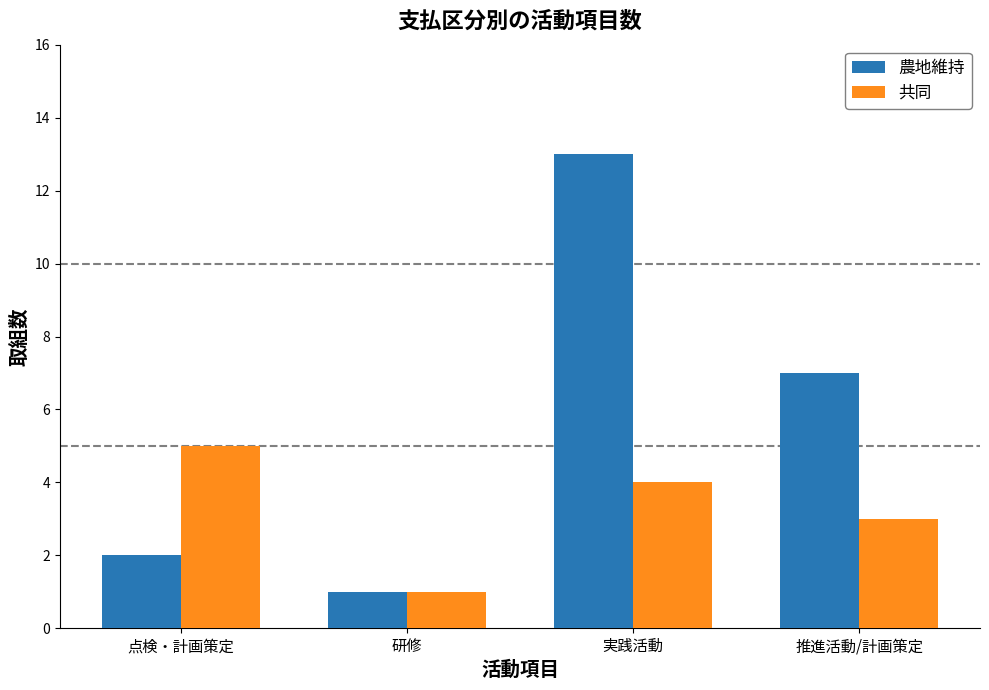

What is the maximum value shown in the chart?

13